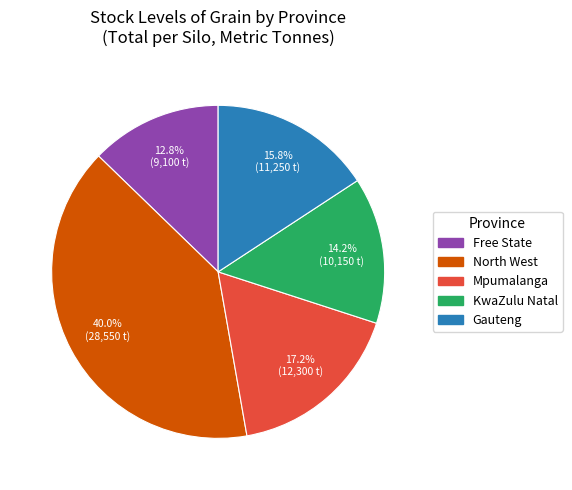

Does any single category account for the majority?

No